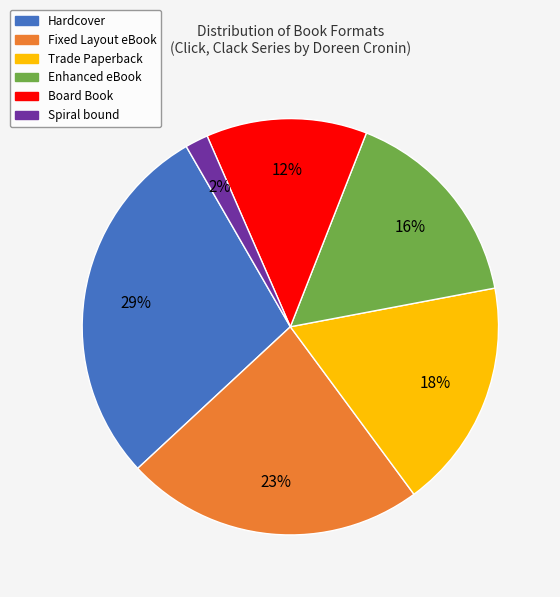

The Fixed Layout eBook slice represents 23% of the pie. True or false?

True